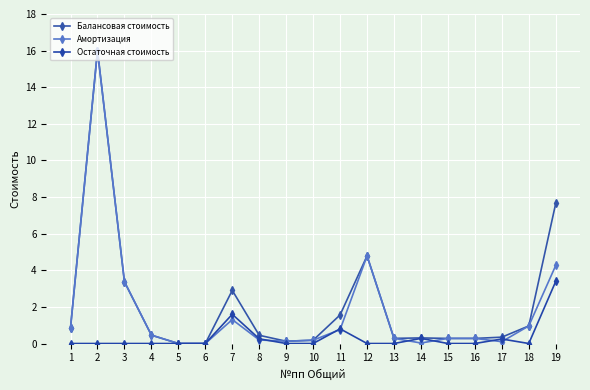

What is the difference between the maximum and minimum values in the Остаточная стоимость series?

3.4